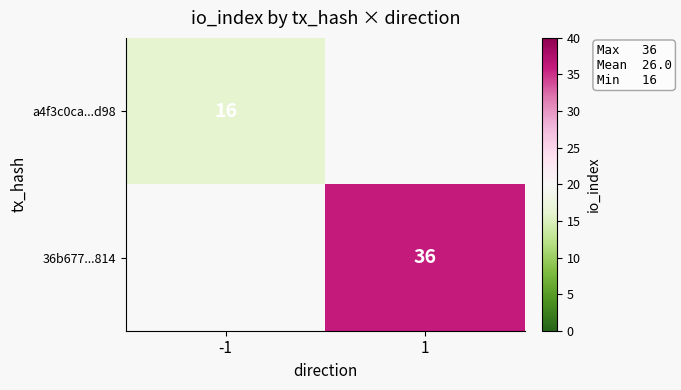

True or false: 36b677...814 has a value of 36 at 1.

True